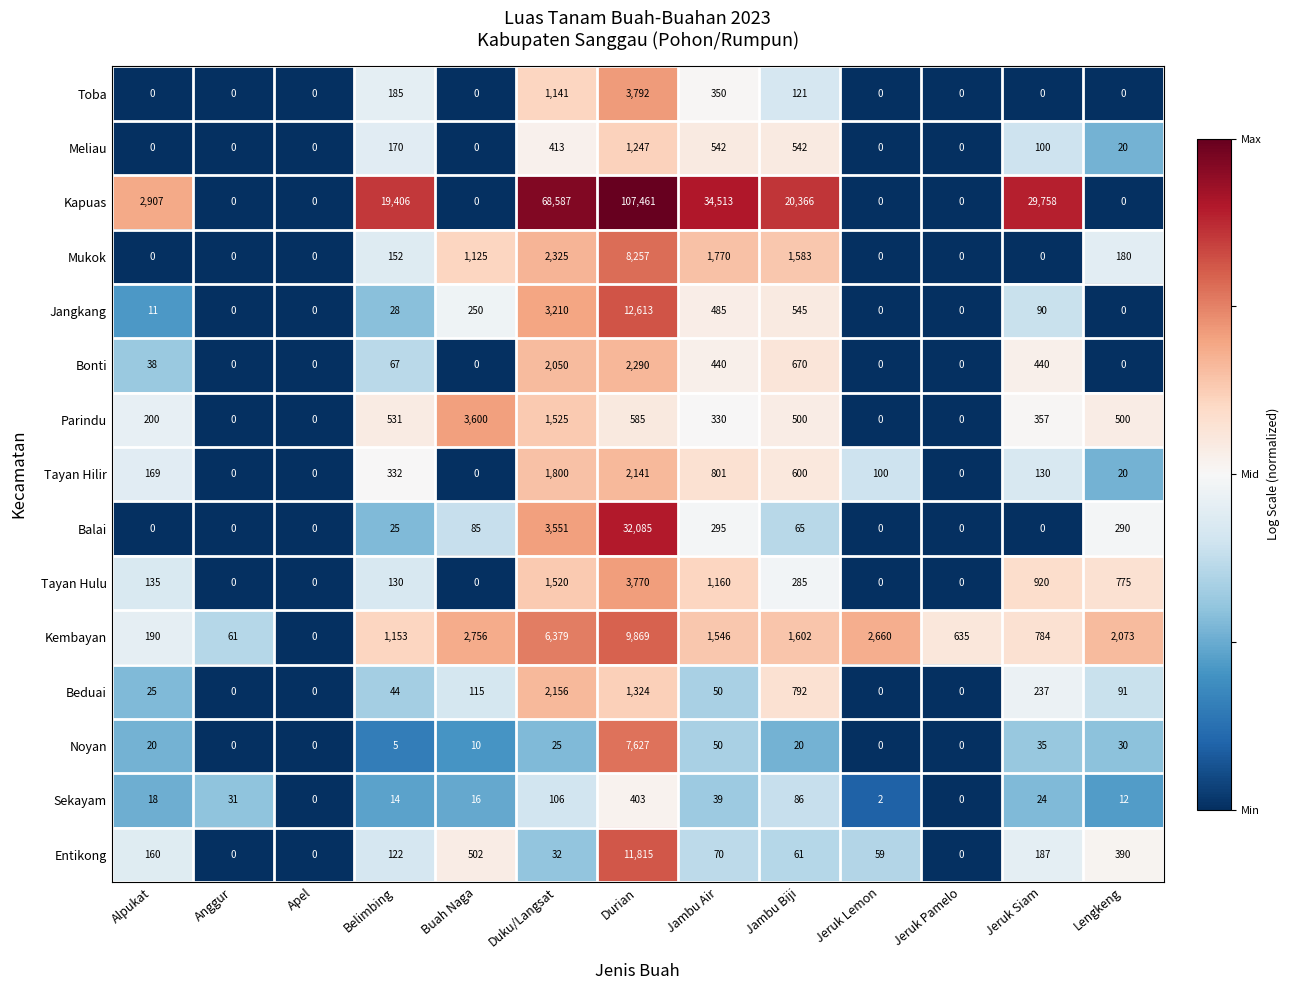

What is the difference between the highest and lowest values at Anggur?

61